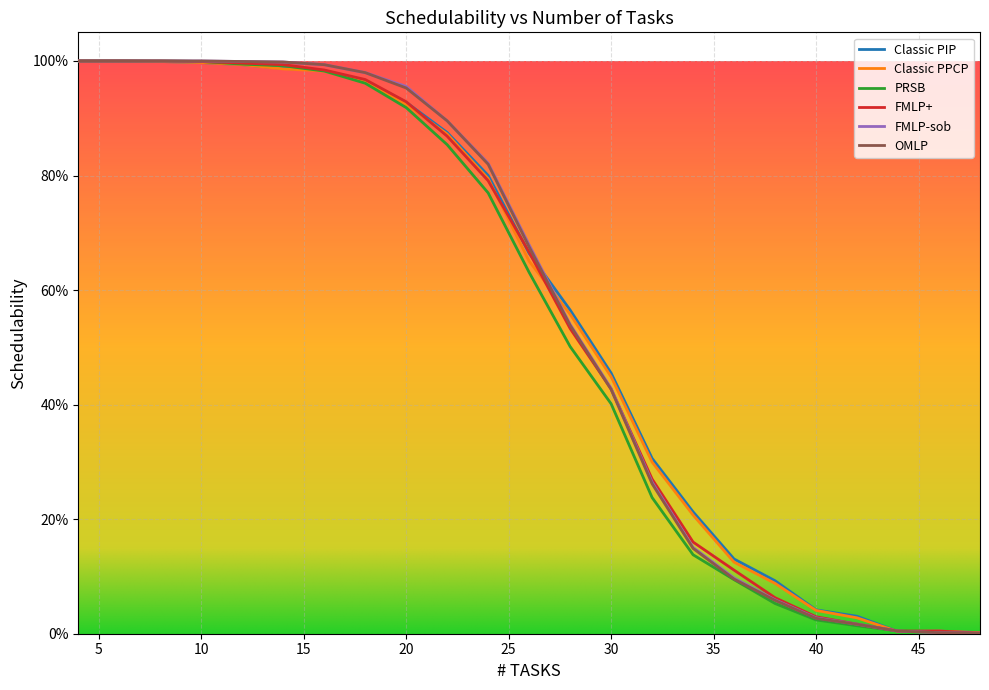

At which category does the chart reach its minimum across all series?

48